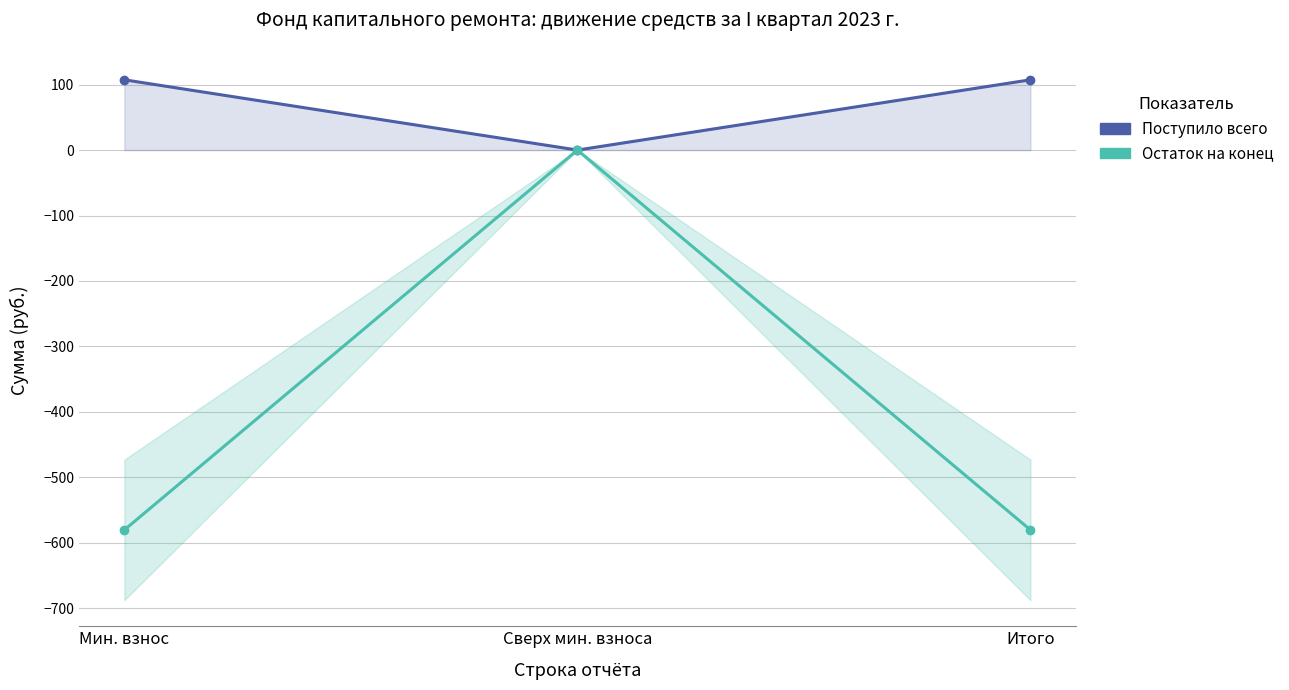

The value of Поступило всего at Мин. взнос is 107.4. True or false?

True